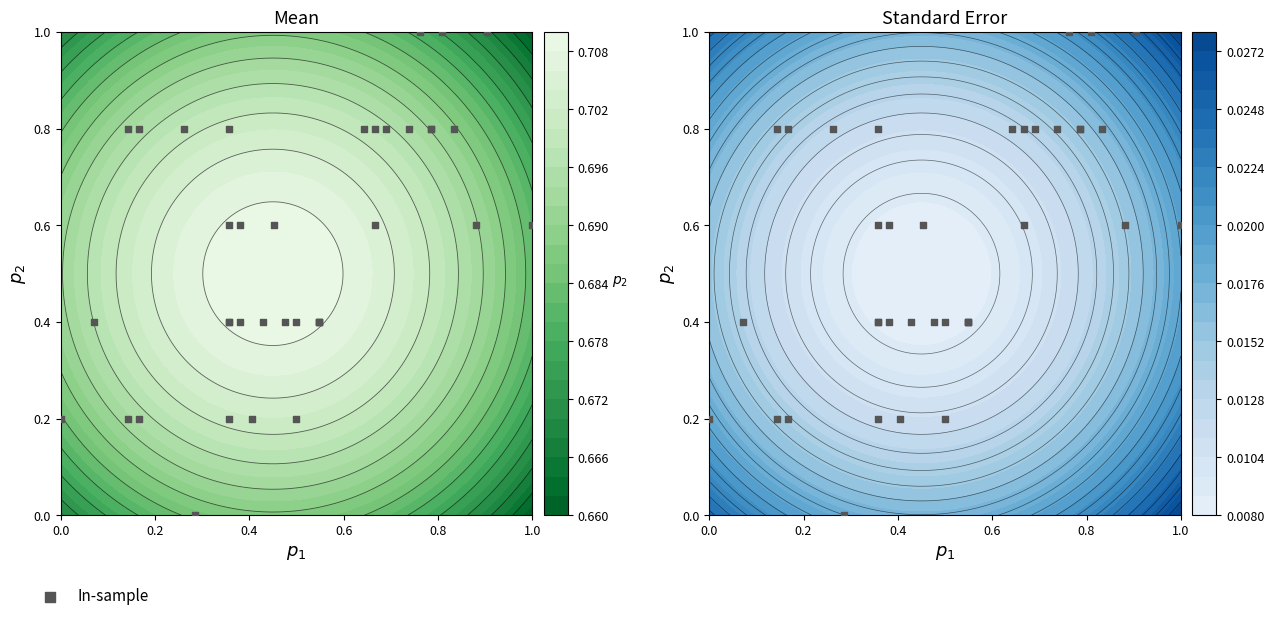

What is the sum of all values?

20.6